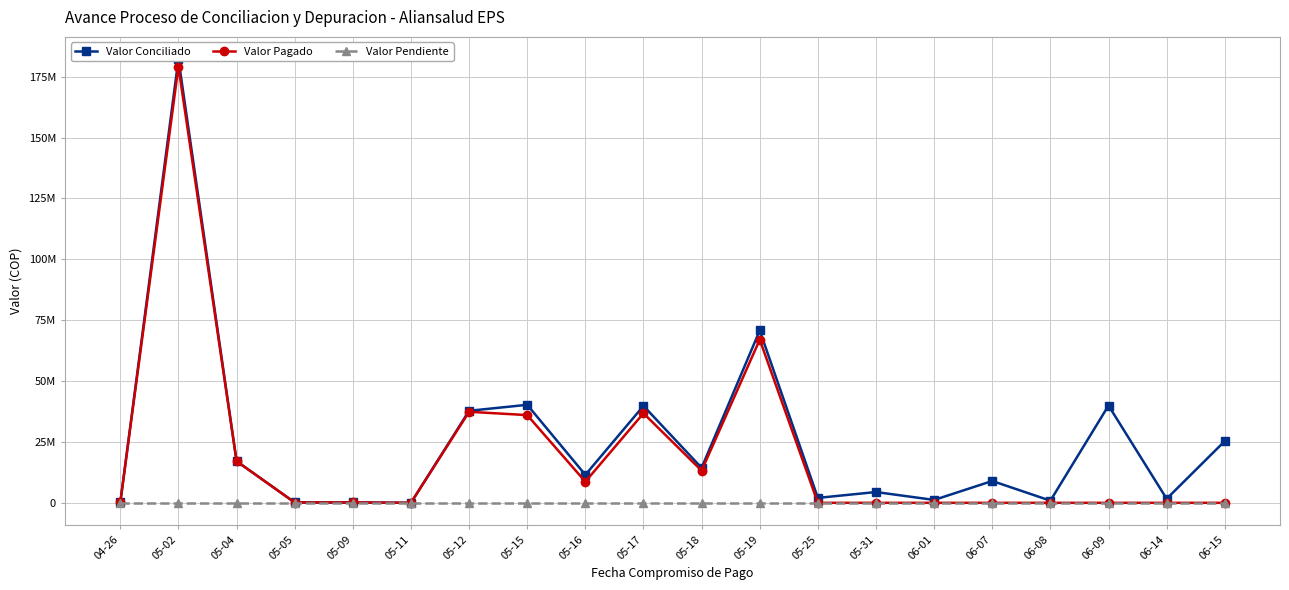

Reading left to right, what are all the values shown in this chart?

Valor Conciliado: 04-26=154900	05-02=182248198	05-04=17115520	05-05=149414	05-09=136846	05-11=5573	05-12=37803268	05-15=40251429	05-16=11493984	05-17=39819593	05-18=14367293	05-19=70792803	05-25=2026100	05-31=4431500	06-01=1186280	06-07=8967948	06-08=884392	06-09=39946151	06-14=1664867	06-15=25352751
Valor Pagado: 04-26=154900	05-02=179139872	05-04=17084920	05-05=129914	05-09=136846	05-11=5573	05-12=37391518	05-15=36027875	05-16=8684184	05-17=36777177	05-18=13215694	05-19=67014003	05-25=0	05-31=0	06-01=0	06-07=0	06-08=0	06-09=0	06-14=0	06-15=0
Valor Pendiente: 04-26=0	05-02=0	05-04=0	05-05=0	05-09=0	05-11=0	05-12=0	05-15=0	05-16=0	05-17=0	05-18=0	05-19=0	05-25=0	05-31=0	06-01=0	06-07=0	06-08=0	06-09=0	06-14=0	06-15=0